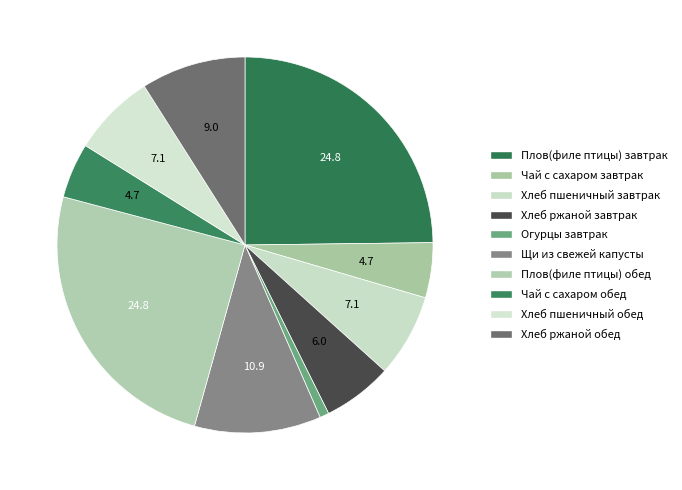

What is the largest slice in the pie chart?

Плов(филе птицы) завтрак